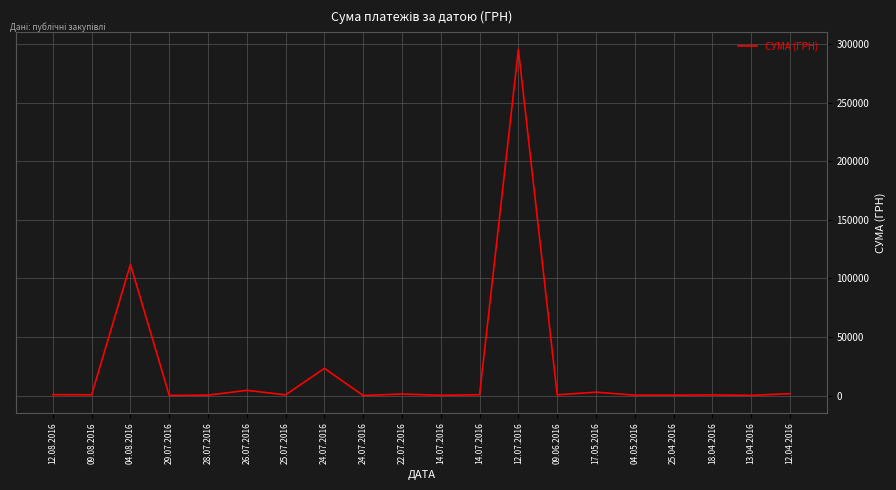

Does the chart display data point markers on the line(s)?

No